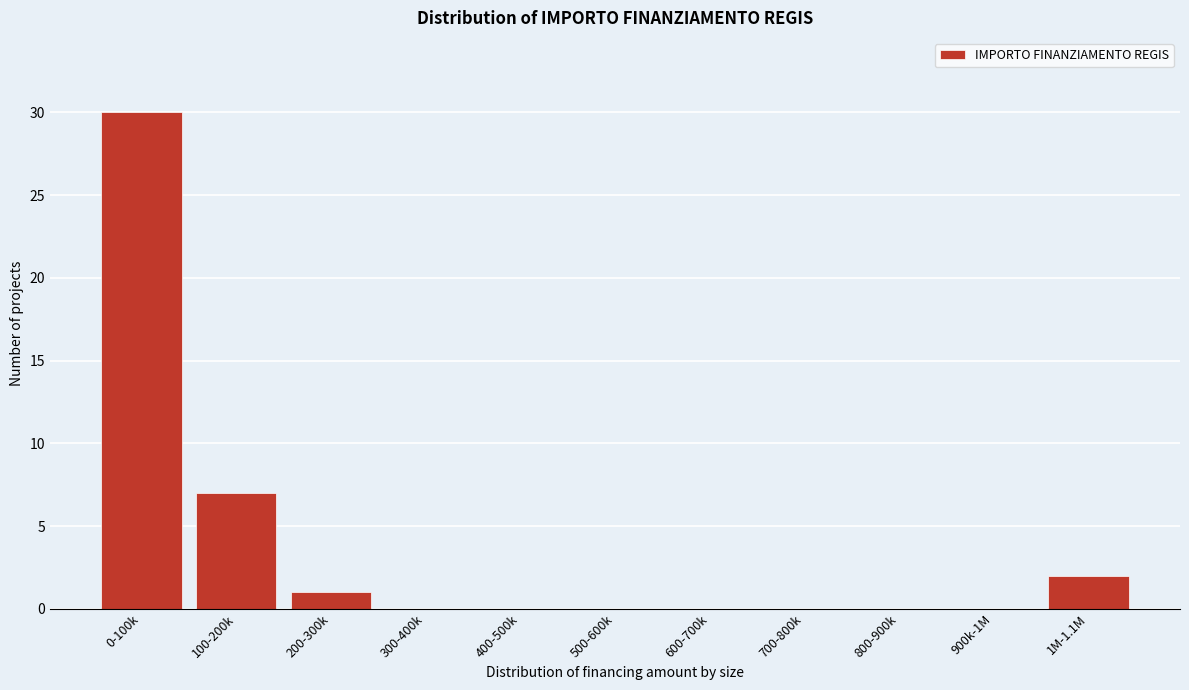

Reading left to right, list all the values displayed in this chart.

0-100k=30	100-200k=7	200-300k=1	300-400k=0	400-500k=0	500-600k=0	600-700k=0	700-800k=0	800-900k=0	900k-1M=0	1M-1.1M=2